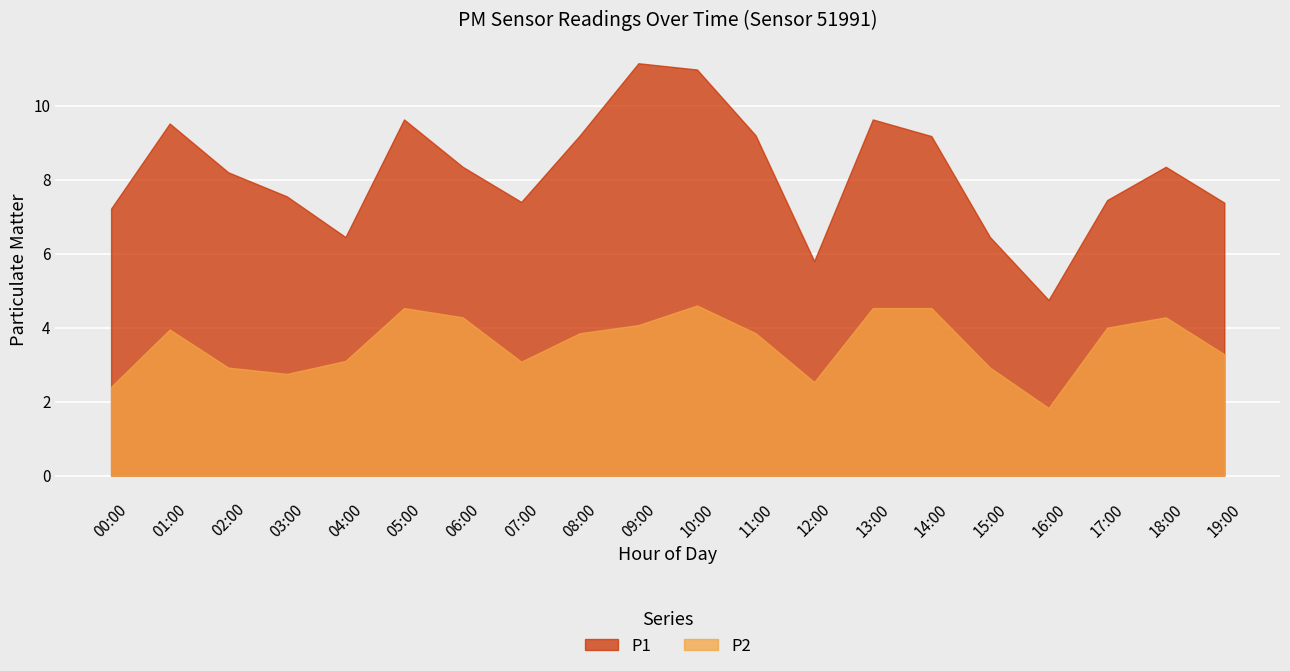

True or false: P2 has a value of 4.6 at 10:00.

True